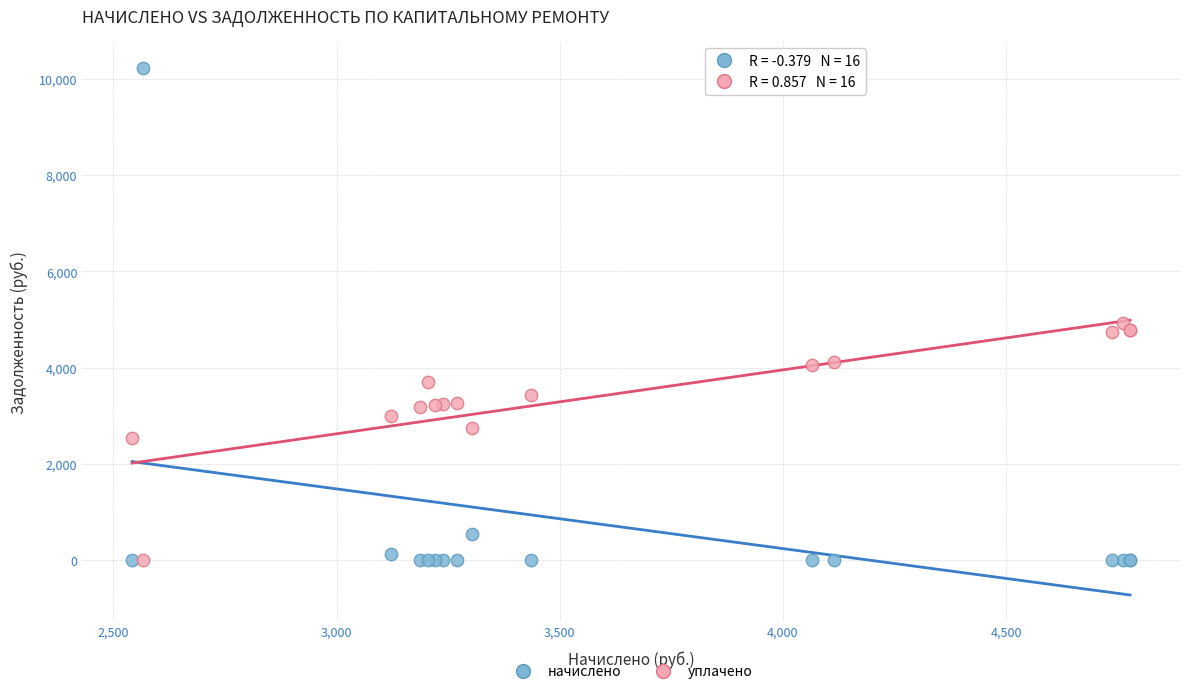

Which series reaches the maximum Y coordinate?

начислено